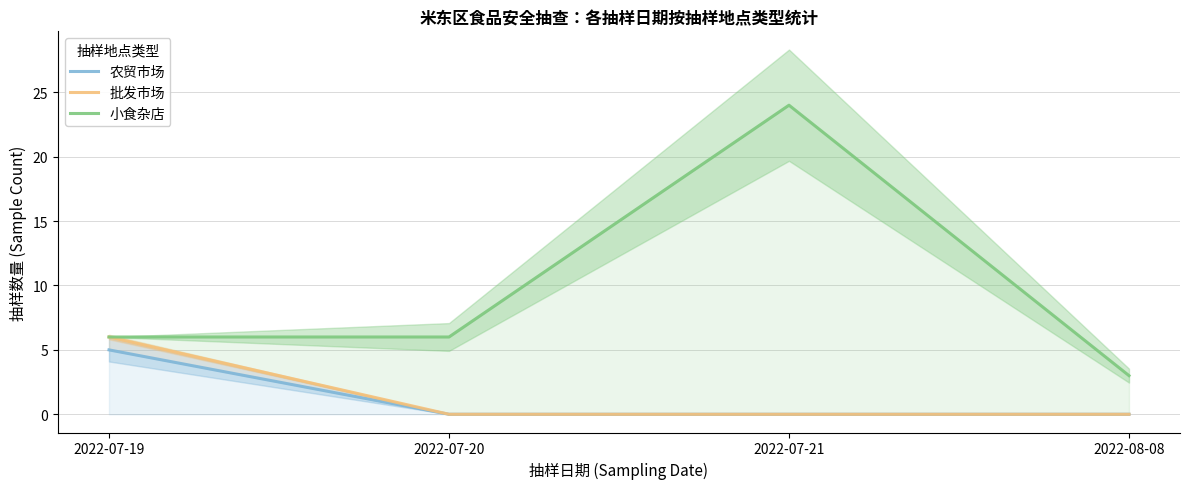

What is the greatest value displayed?

24